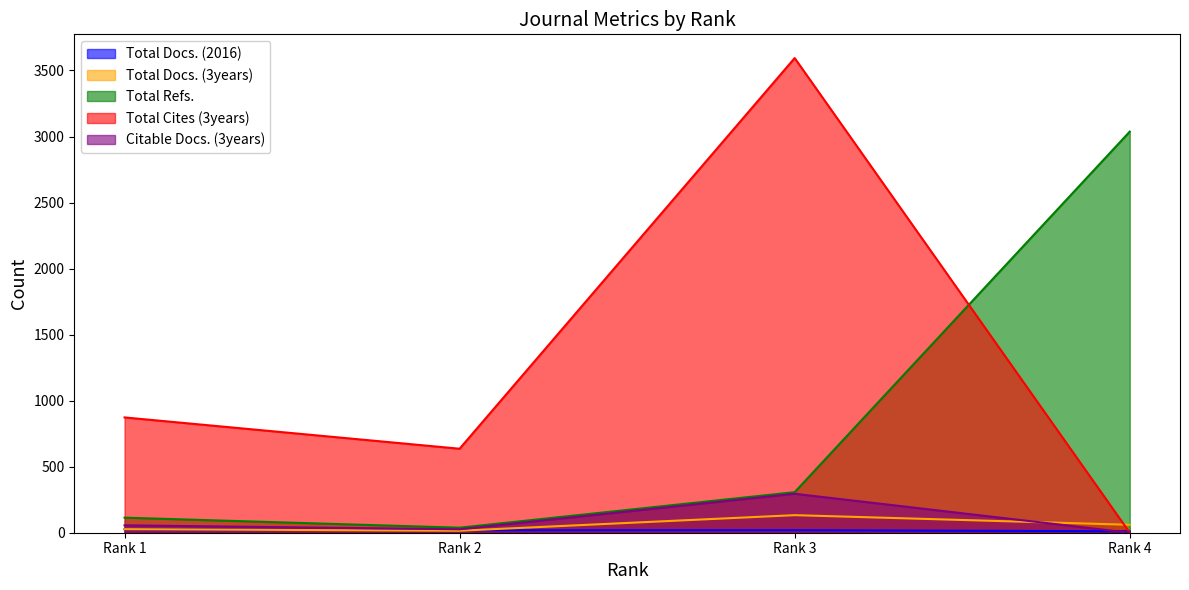

Reading right to left, extract all data points from this chart.

Total Docs. (2016): Rank 4=11	Rank 3=19	Rank 2=19	Rank 1=27
Total Docs. (3years): Rank 4=60	Rank 3=133	Rank 2=15	Rank 1=27
Total Refs.: Rank 4=3037	Rank 3=307	Rank 2=38	Rank 1=114
Total Cites (3years): Rank 4=0	Rank 3=3594	Rank 2=636	Rank 1=873
Citable Docs. (3years): Rank 4=0	Rank 3=295	Rank 2=26	Rank 1=56